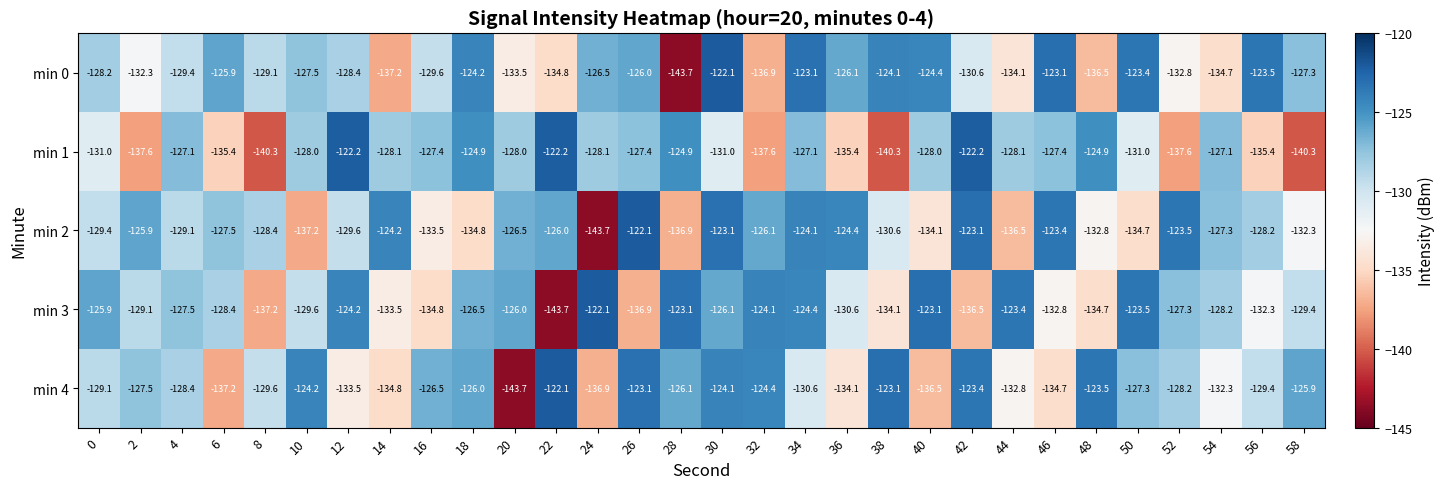

Is it true that min 3 equals -165.8 at 18?

False